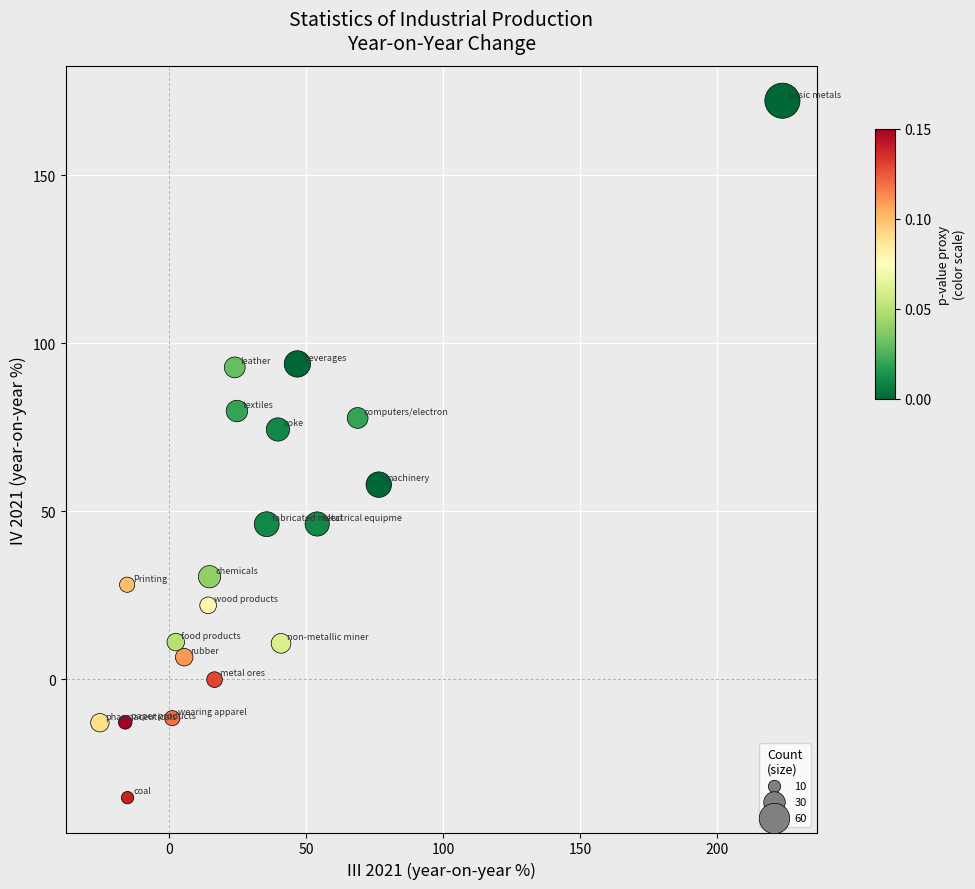

What Y value in the scatter plot is closest to 68?

74.4